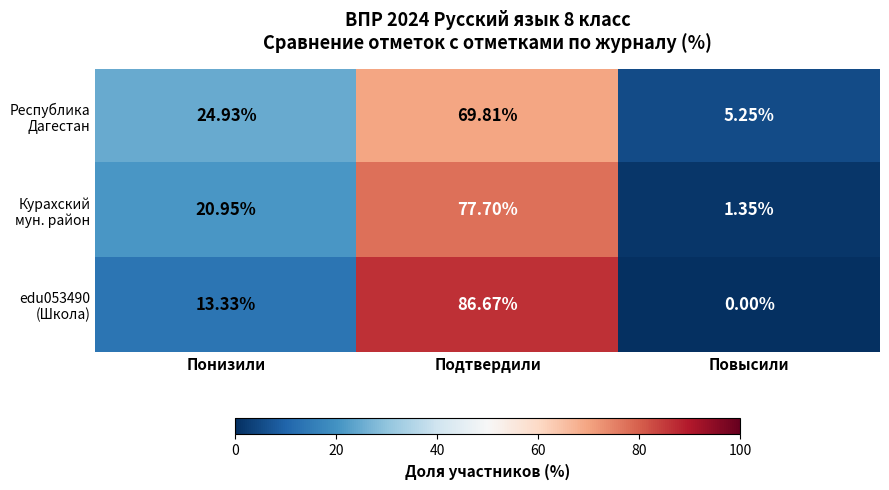

At which category does the chart reach its minimum across all series?

Повысили